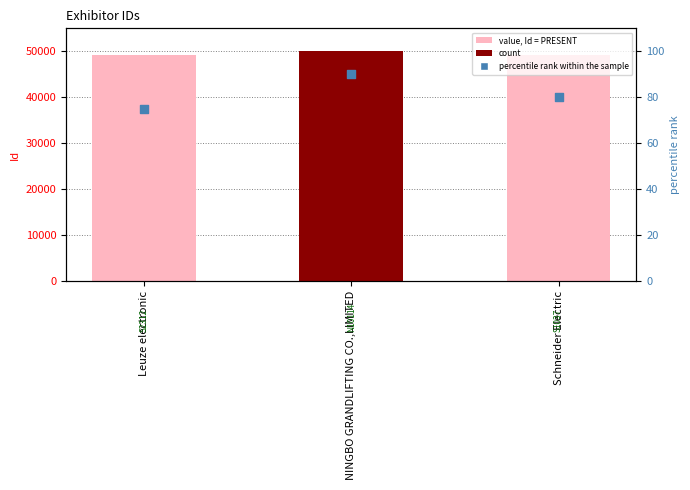

Which series contains the highest Y value?

Id